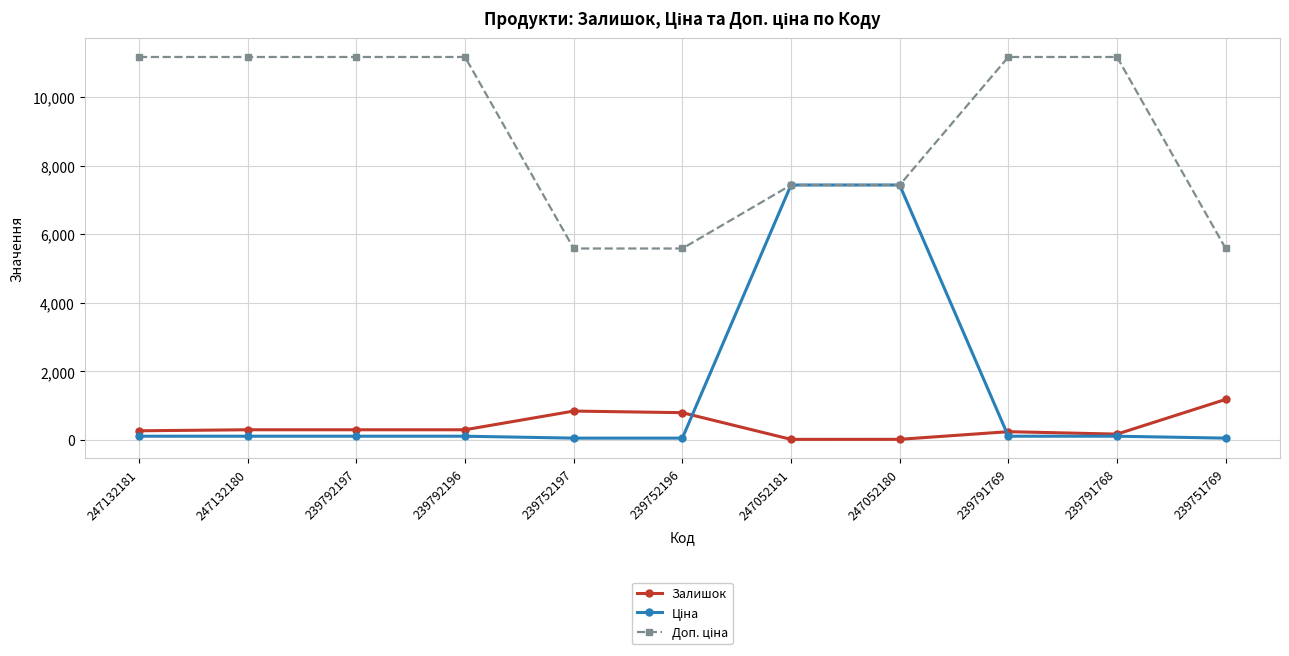

What is the sum of all Залишок values?

4456.0